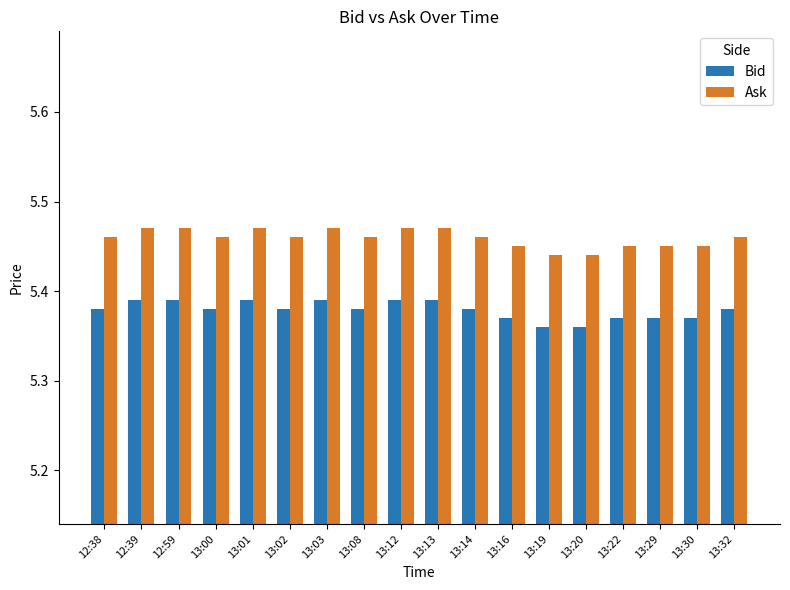

How many Bid values are between 5 and 6?

18